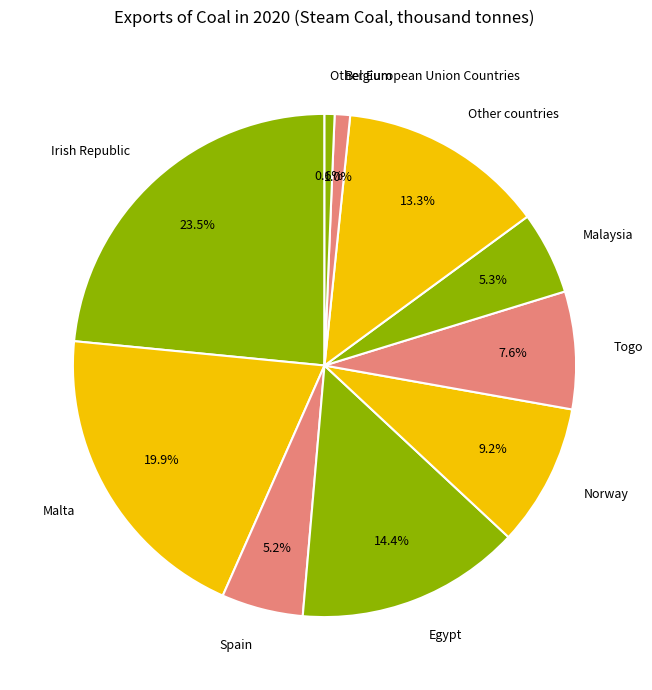

How many segments does this pie chart have?

10